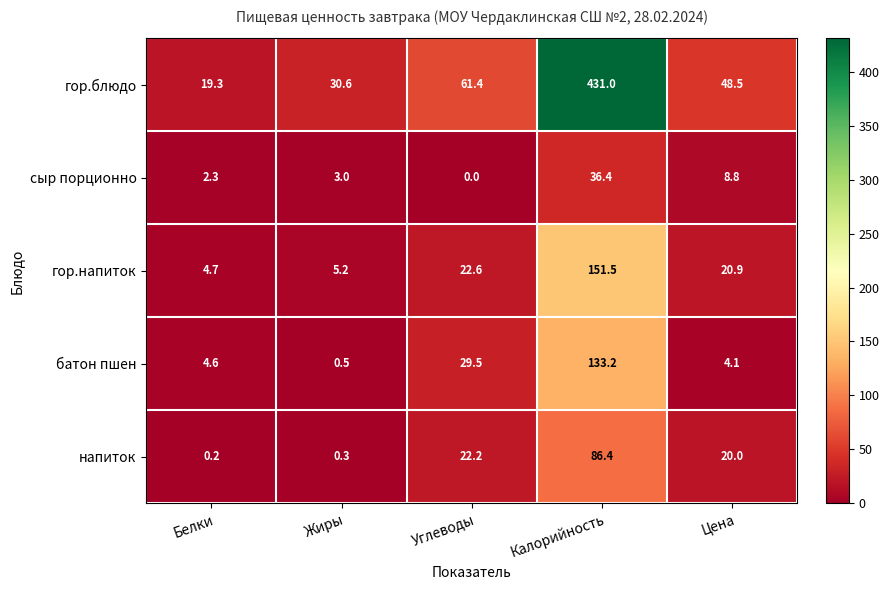

List the series in order of their peak value, lowest first.

сыр порционно, напиток, батон пшен, гор.напиток, гор.блюдо